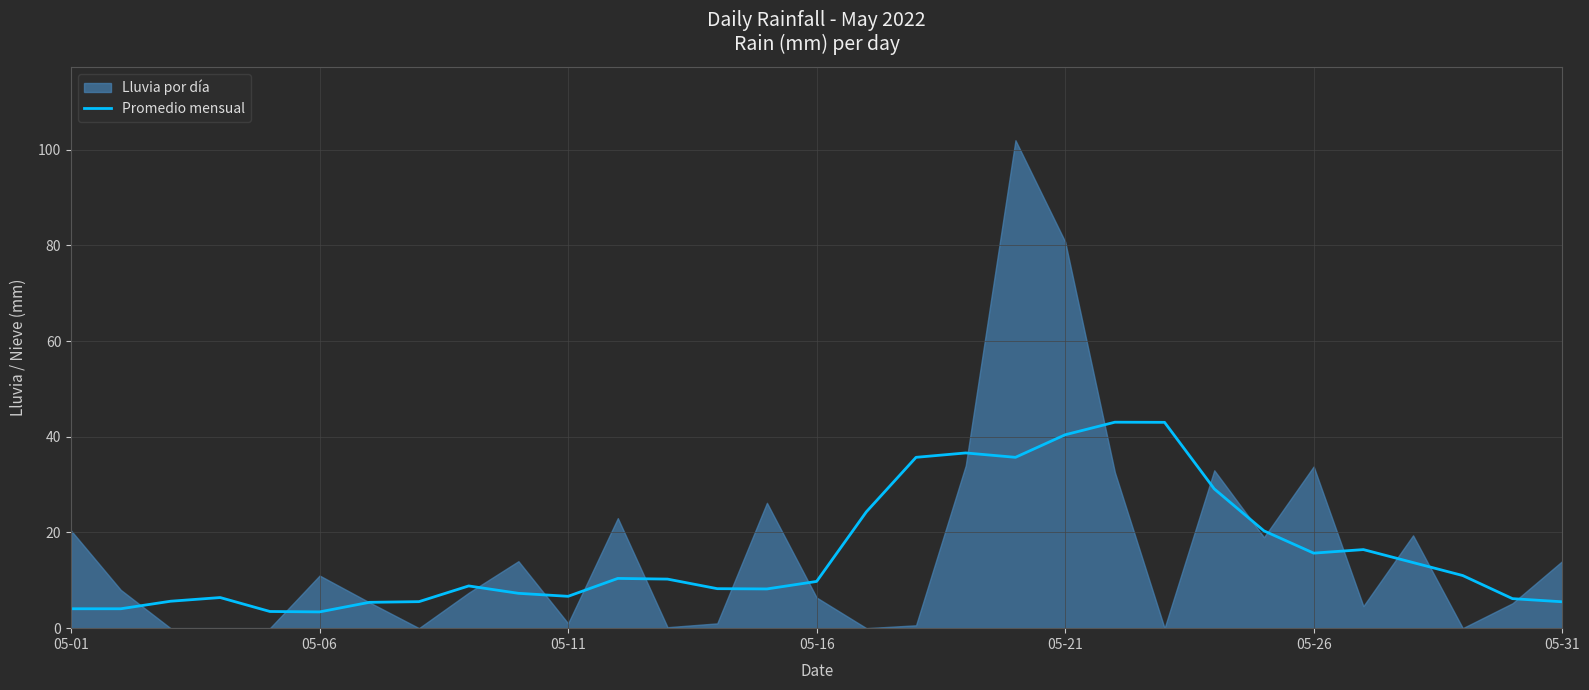

What is the highest value of the Promedio mensual series?

43.1